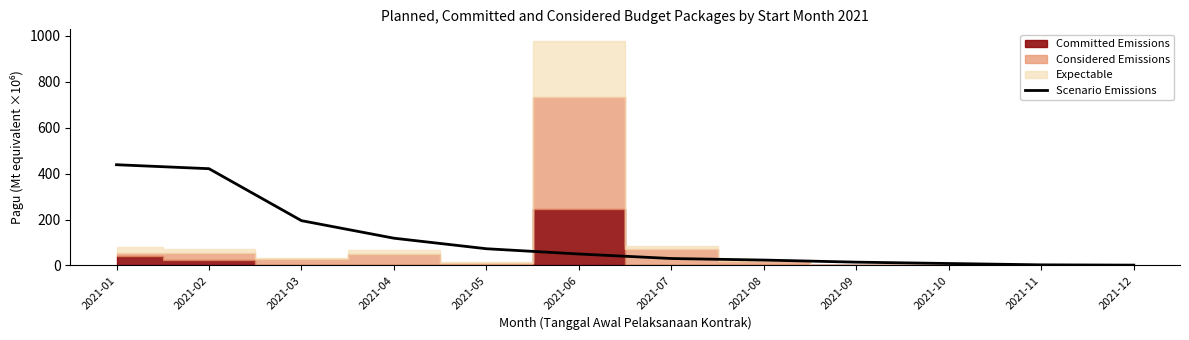

What is the minimum value shown in the chart?

1.2